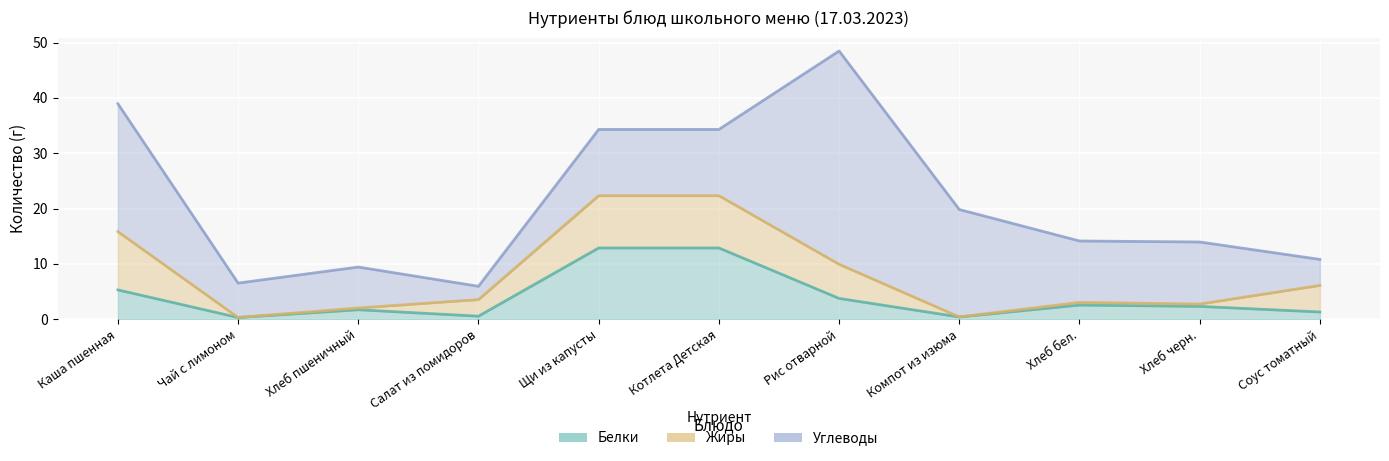

Which series has the largest total across all categories?

Углеводы